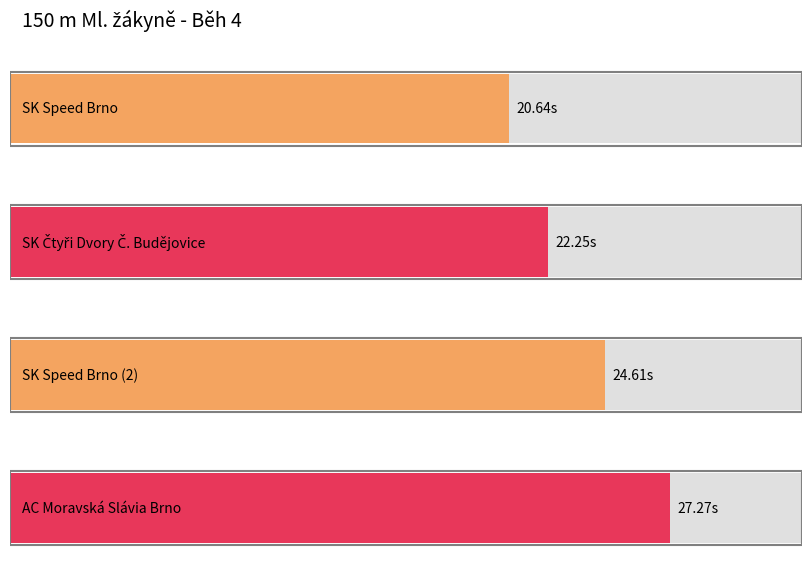

What position from the left is SK Čtyři Dvory Č. Budějovice?

2